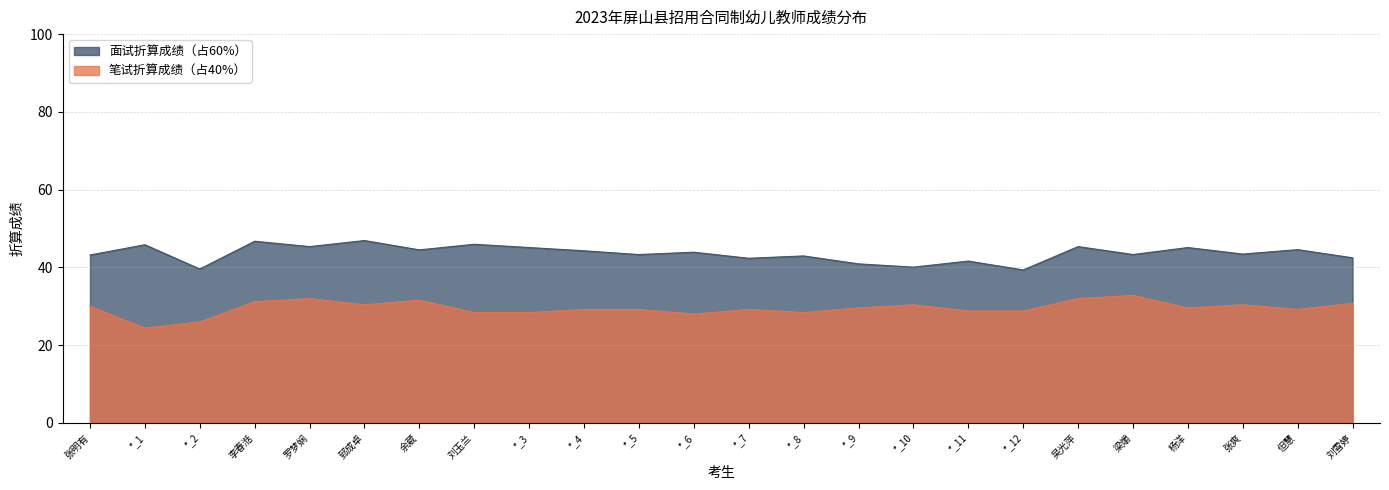

What is the sum of all 面试折算成绩（占60%） values?

1046.4